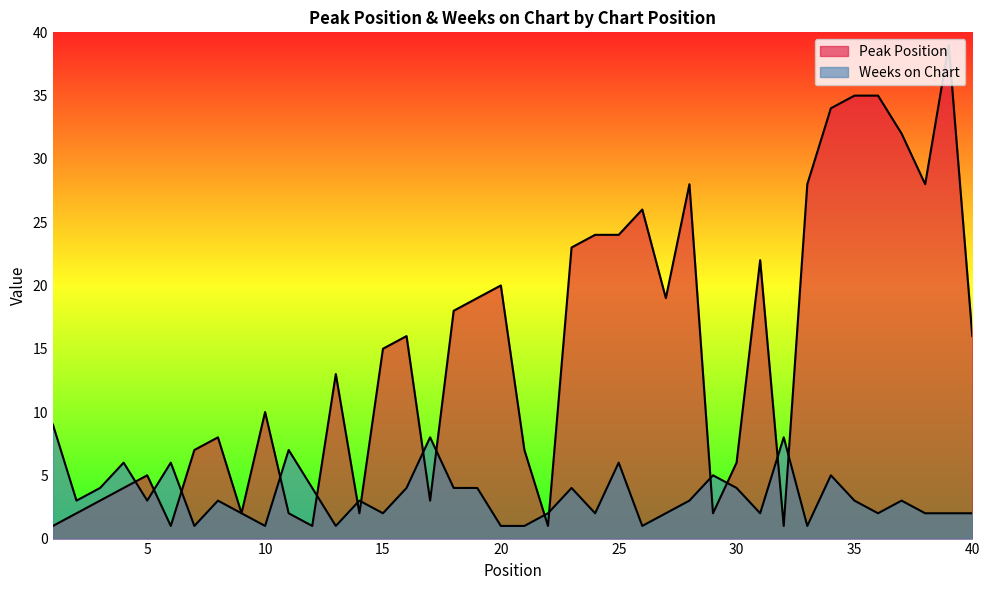

Which series changed the most between 32 and 38?

Peak Position